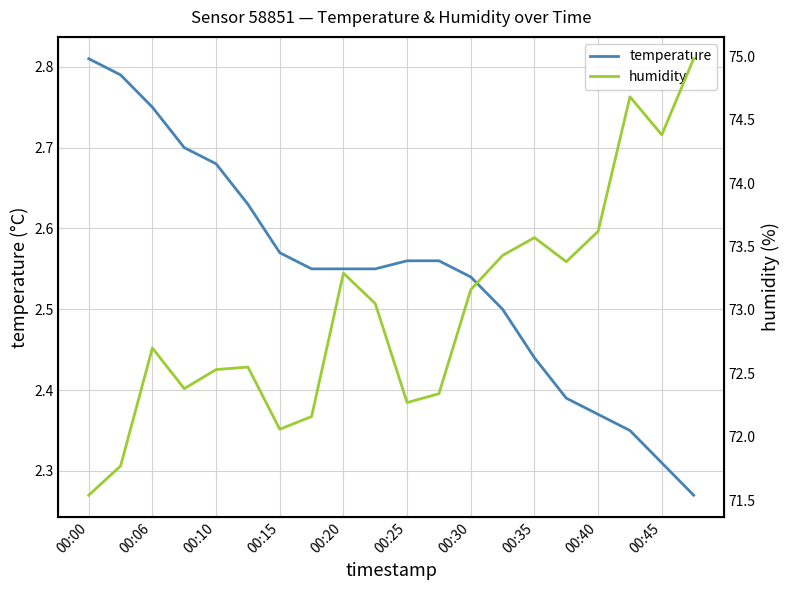

How many categories are shown in the chart?

20